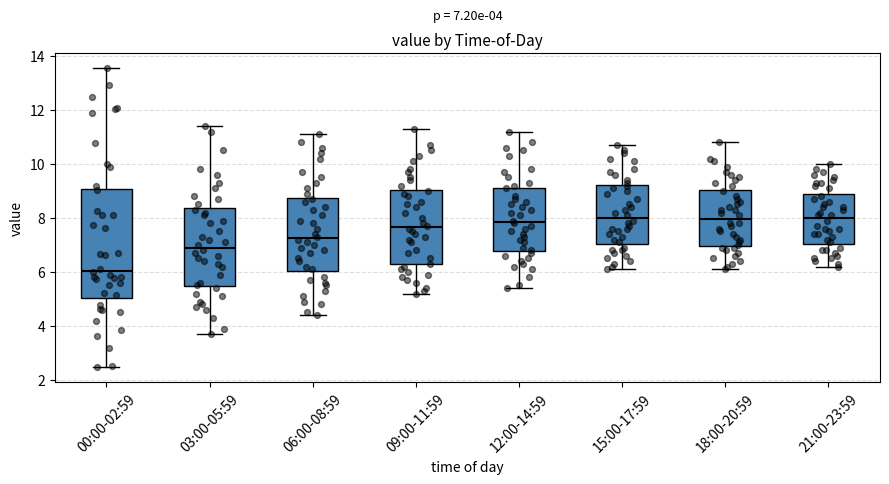

Comparing the boxes themselves (not the whiskers), which one is the tallest?

00:00-02:59